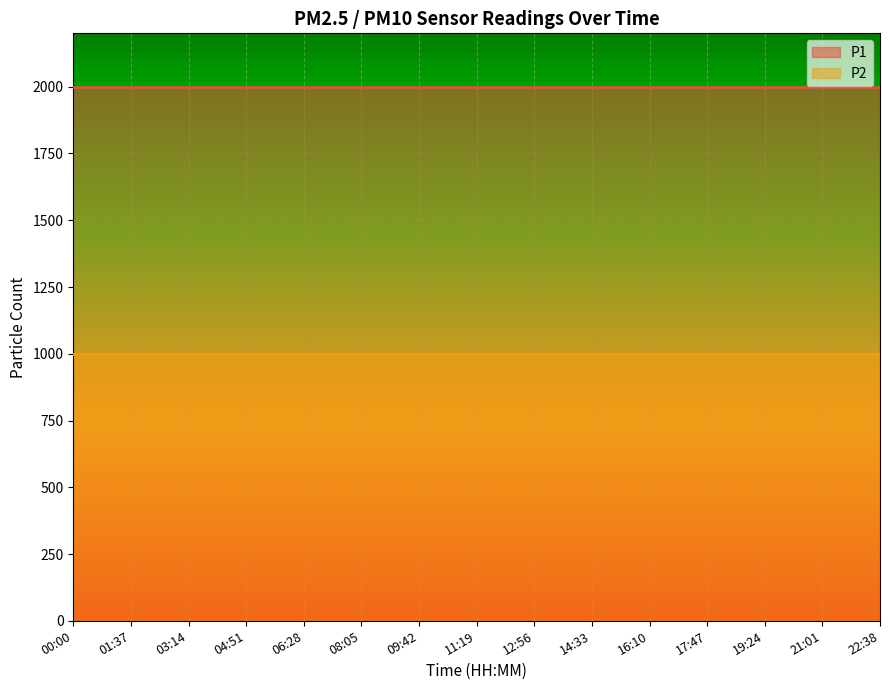

True or false: P1 and P2 intersect in this chart.

False